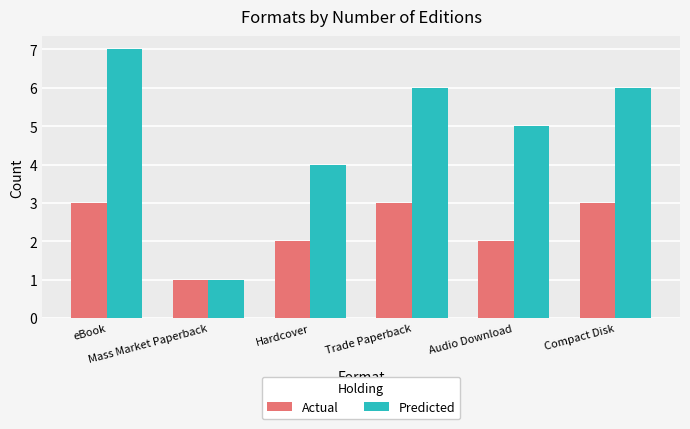

What is the average value of the Predicted series?

5